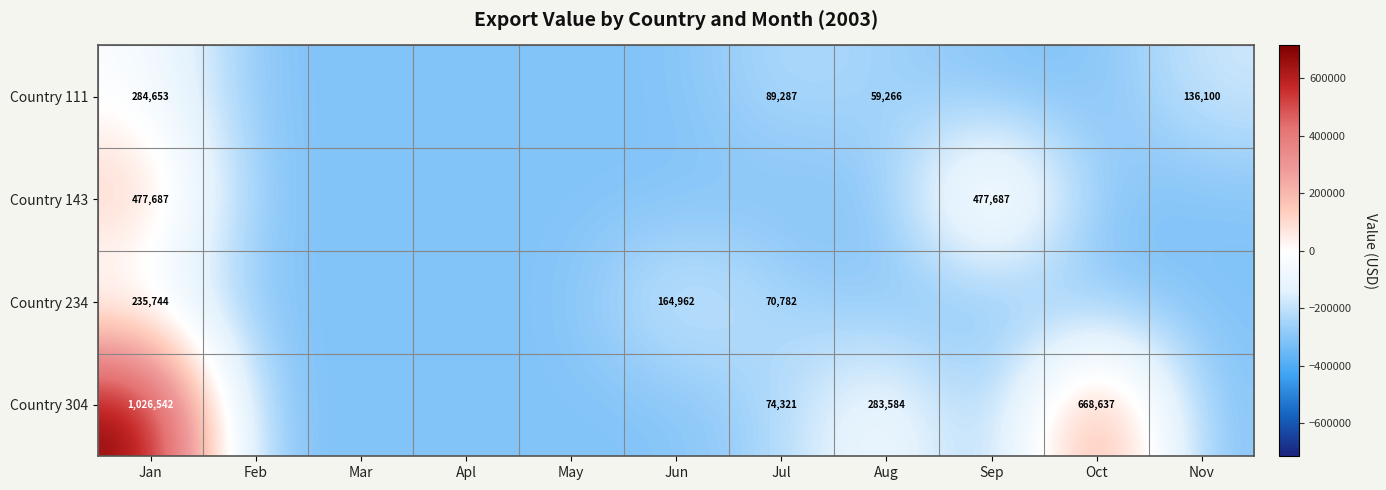

What is the sum of all Country 111 values?

-2856984.2